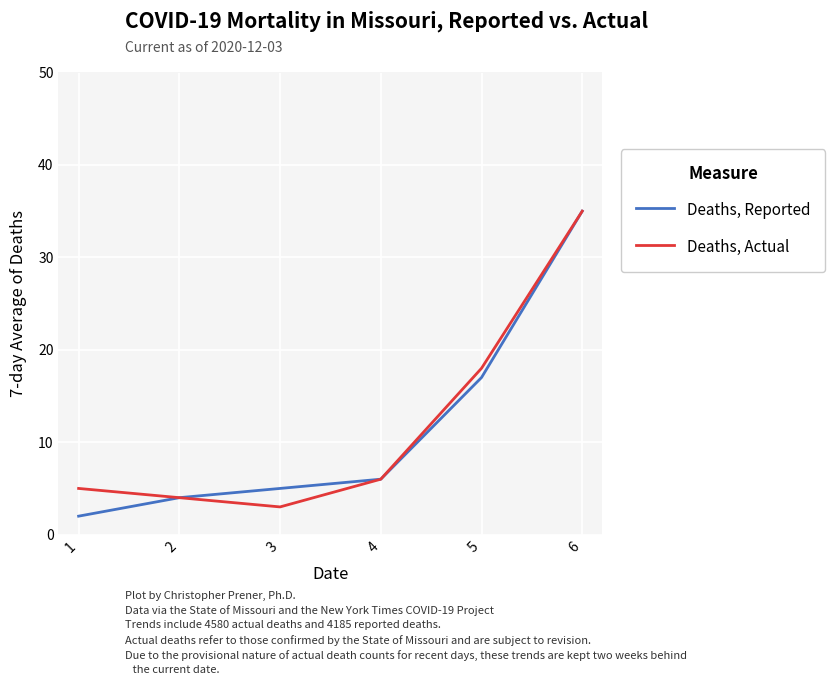

How many series are shown in this chart?

2